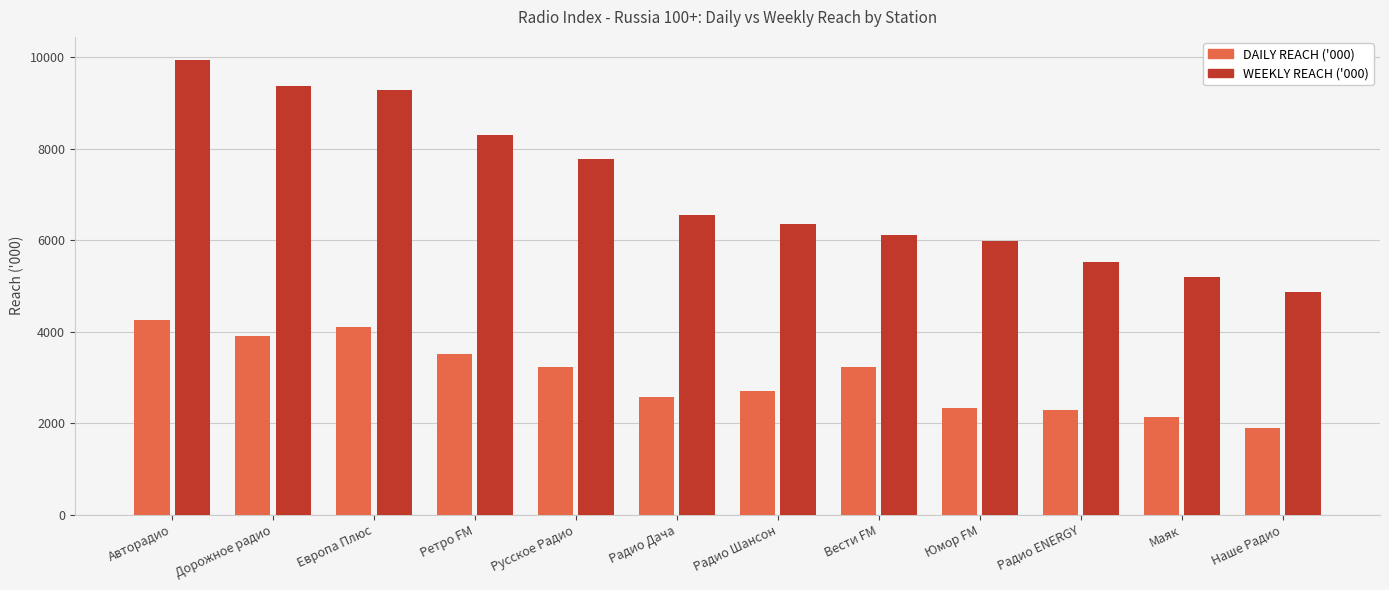

Which series has the largest range (max minus min)?

WEEKLY REACH ('000)